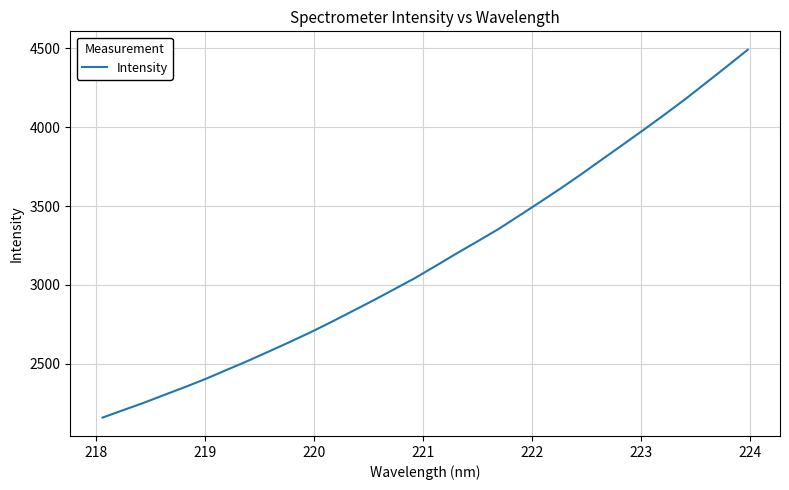

What is the greatest value displayed?

4490.2